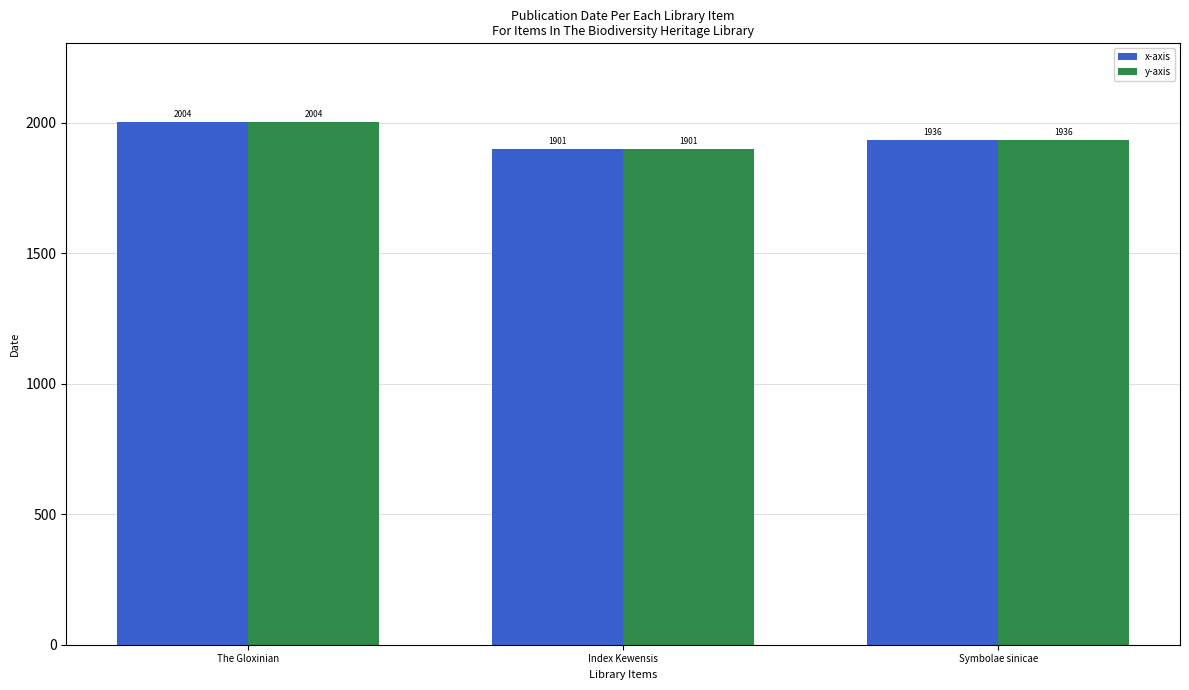

What is the sum of the y-axis values at The Gloxinian and Index Kewensis?

3905